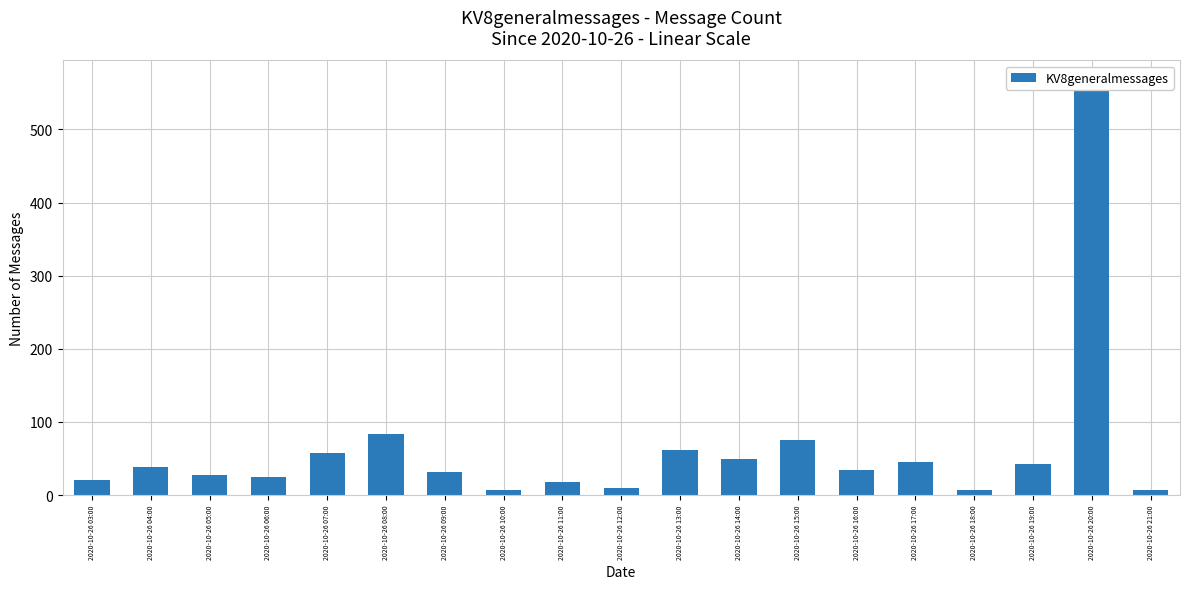

What is the approximate value at 2020-10-26 04:00?

39